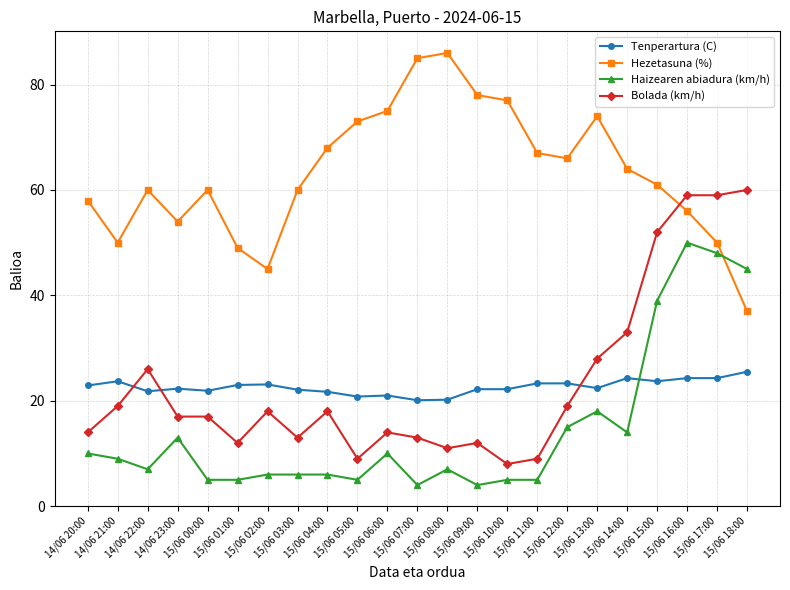

Which category has the highest value across all series?

15/06 08:00